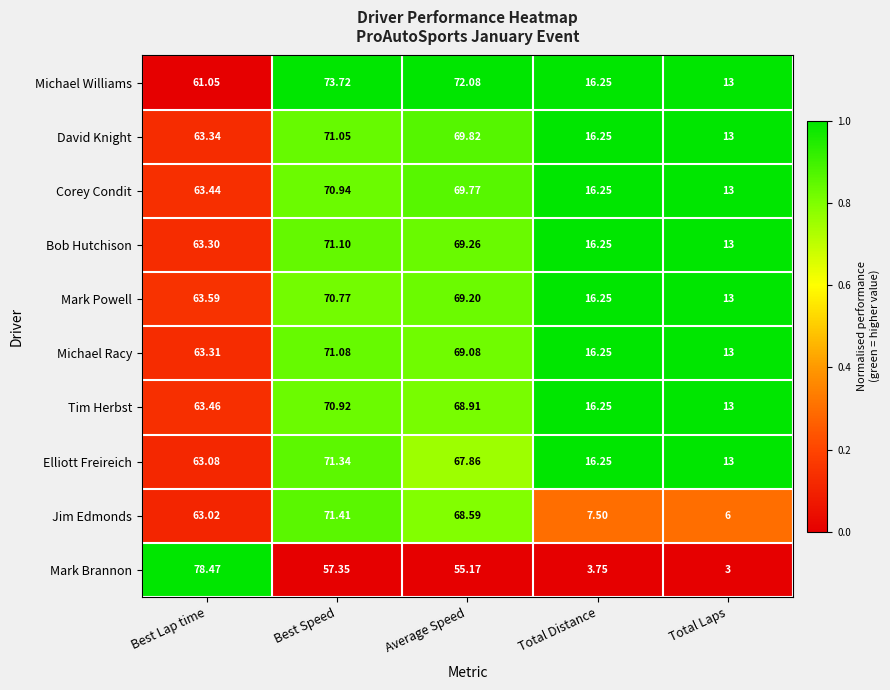

Which category has the highest value across all series?

Best Lap time